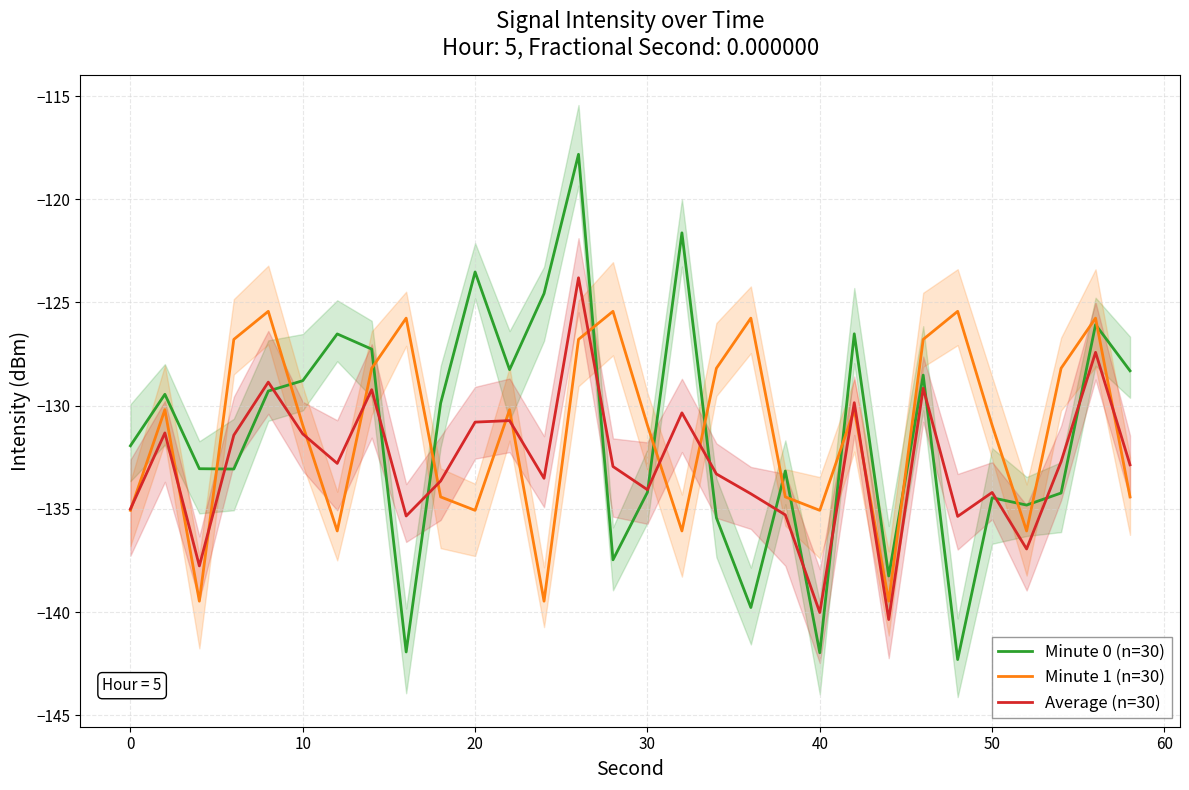

What is the minimum value for Average (n=30)?

-140.4